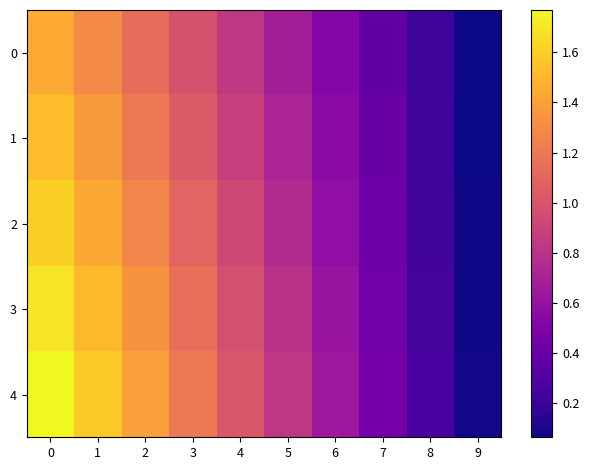

Reading left to right, extract all data points from this chart.

0: 0=1.4	1=1.3	2=1.1	3=1.0	4=0.8	5=0.7	6=0.5	7=0.4	8=0.2	9=0.1
1: 0=1.5	1=1.4	2=1.2	3=1.0	4=0.9	5=0.7	6=0.6	7=0.4	8=0.2	9=0.1
2: 0=1.6	1=1.4	2=1.3	3=1.1	4=0.9	5=0.8	6=0.6	7=0.4	8=0.2	9=0.1
3: 0=1.7	1=1.5	2=1.3	3=1.2	4=1.0	5=0.8	6=0.6	7=0.4	8=0.3	9=0.1
4: 0=1.8	1=1.6	2=1.4	3=1.2	4=1.0	5=0.8	6=0.6	7=0.5	8=0.3	9=0.1